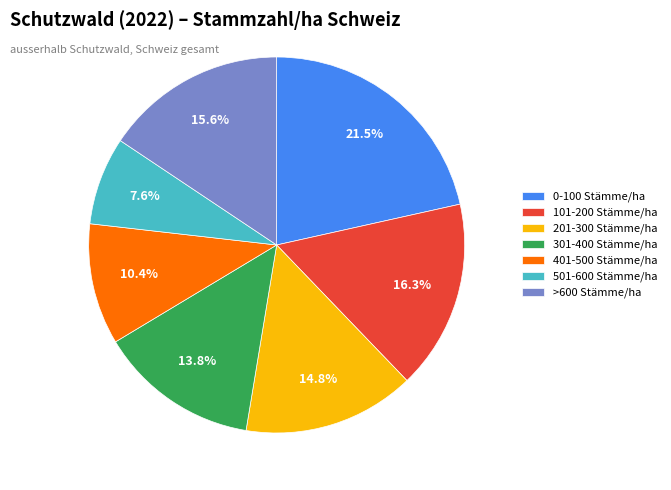

Is there any slice that represents more than half of the pie?

No